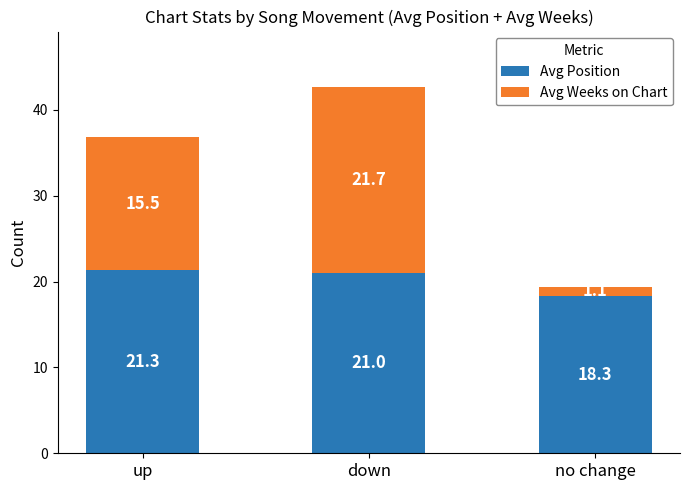

At which category is the sum across all series the highest?

down